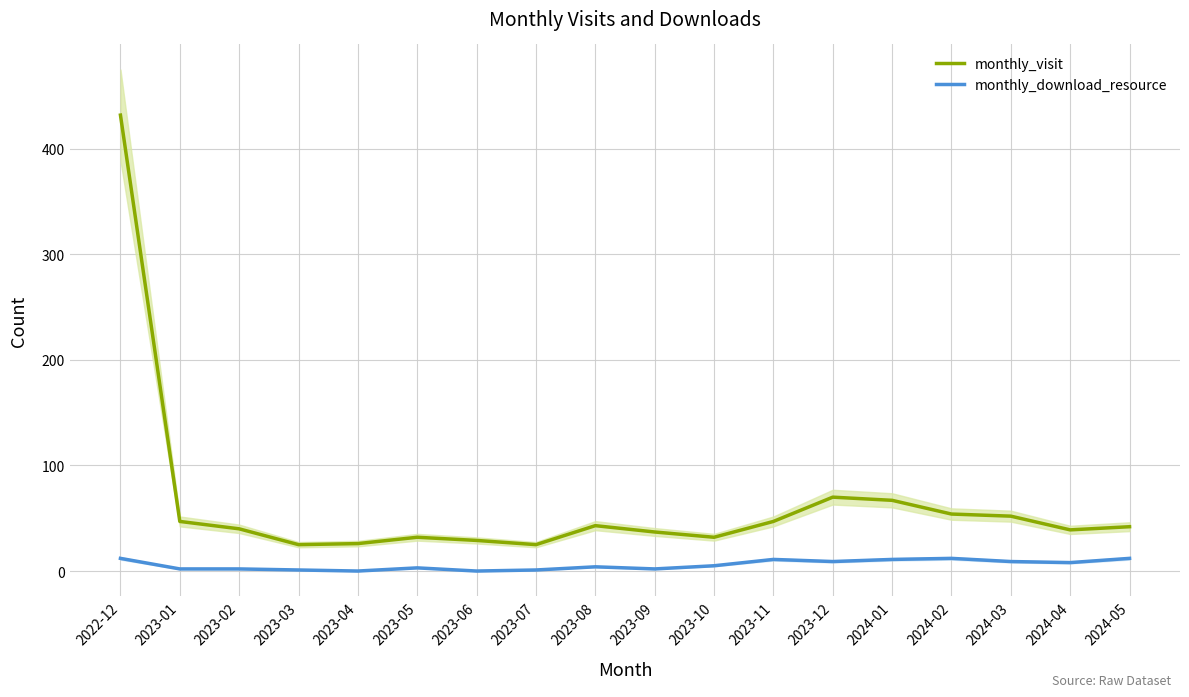

Where is the first local maximum for monthly_visit?

2023-05